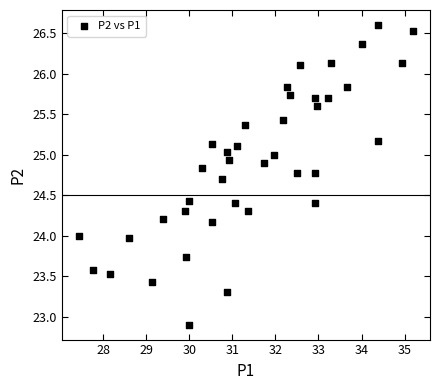

What is the range of Y values (max minus min)?

3.7